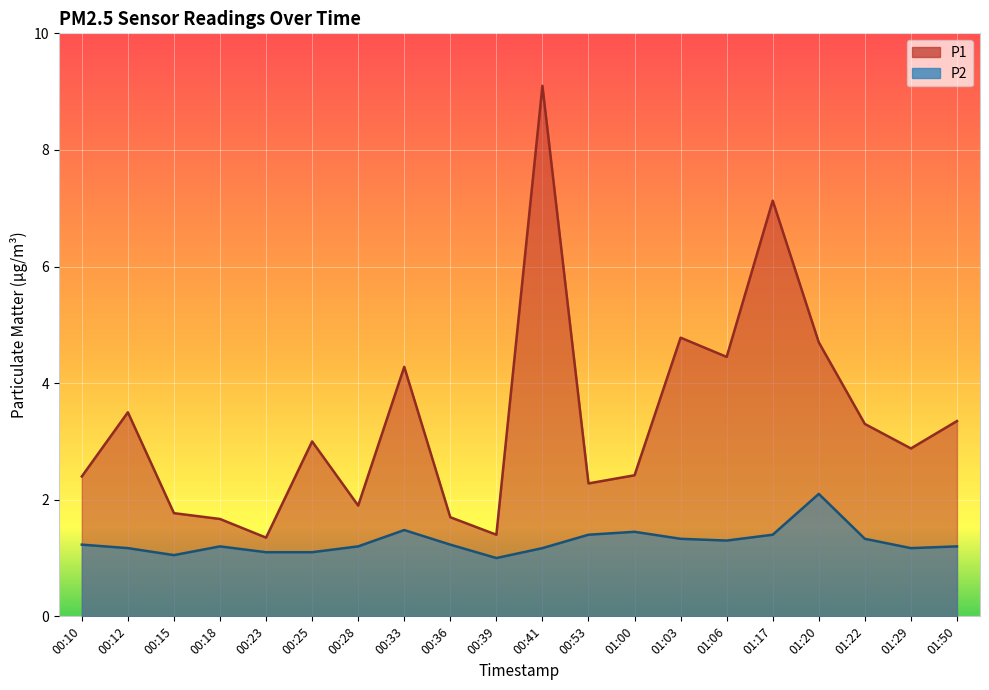

Rank the series by their average value, from highest to lowest.

P1, P2